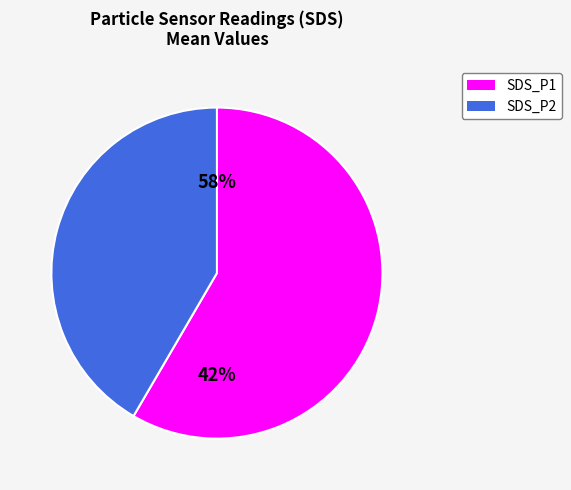

What is the total percentage of SDS_P1 and SDS_P2?

100.0%